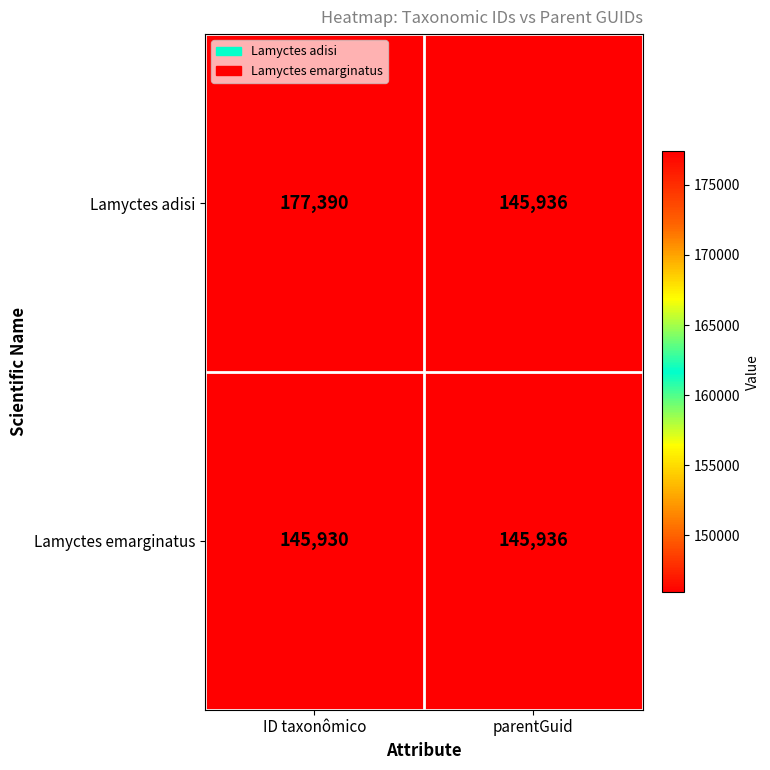

Which series has the largest range (max minus min)?

Lamyctes adisi